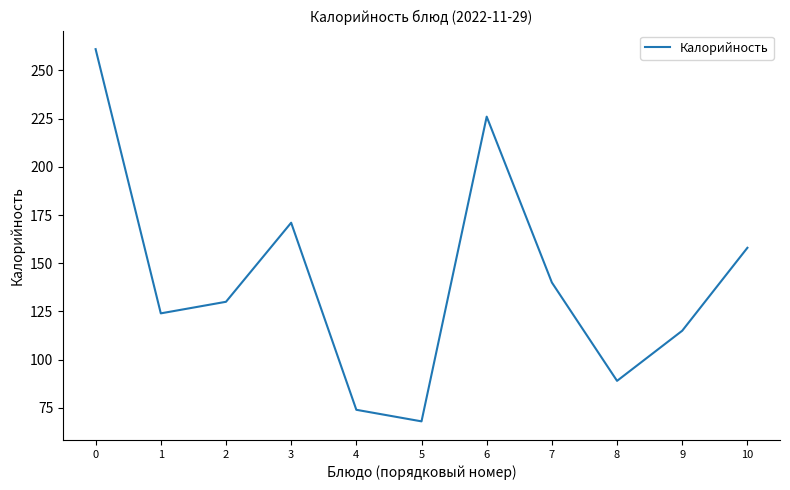

What is the ratio of the value at 10 to the value at 5?

2.3